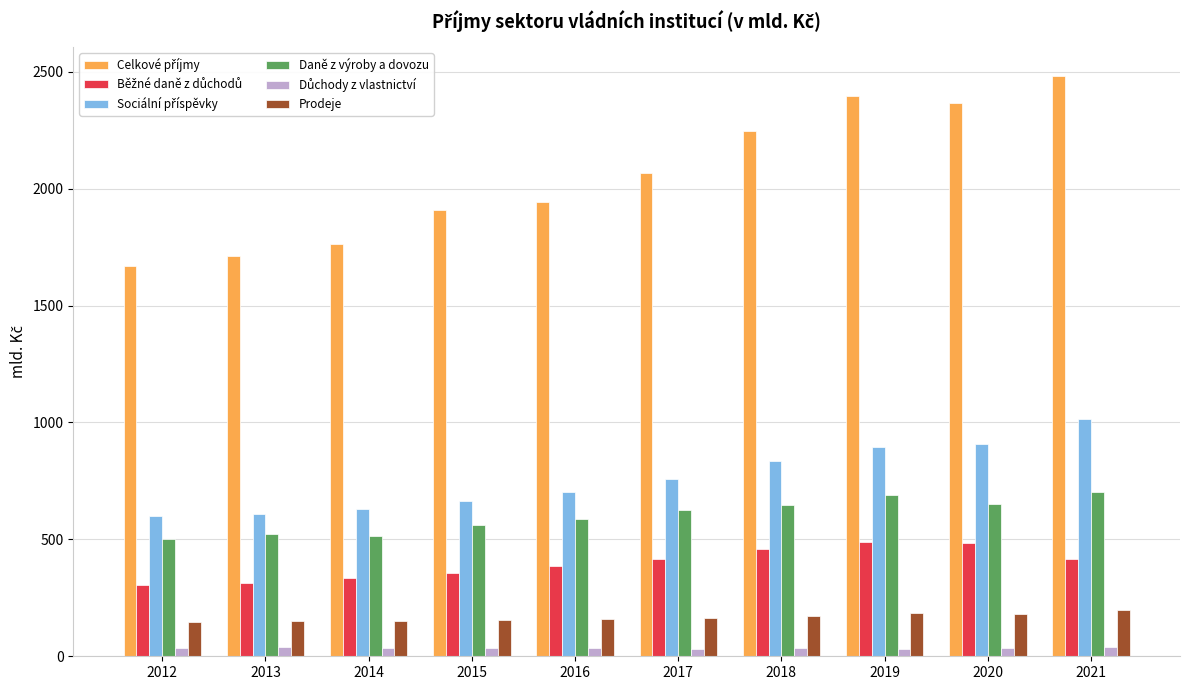

The Prodeje series shows 155.3 at 2015. True or false?

True